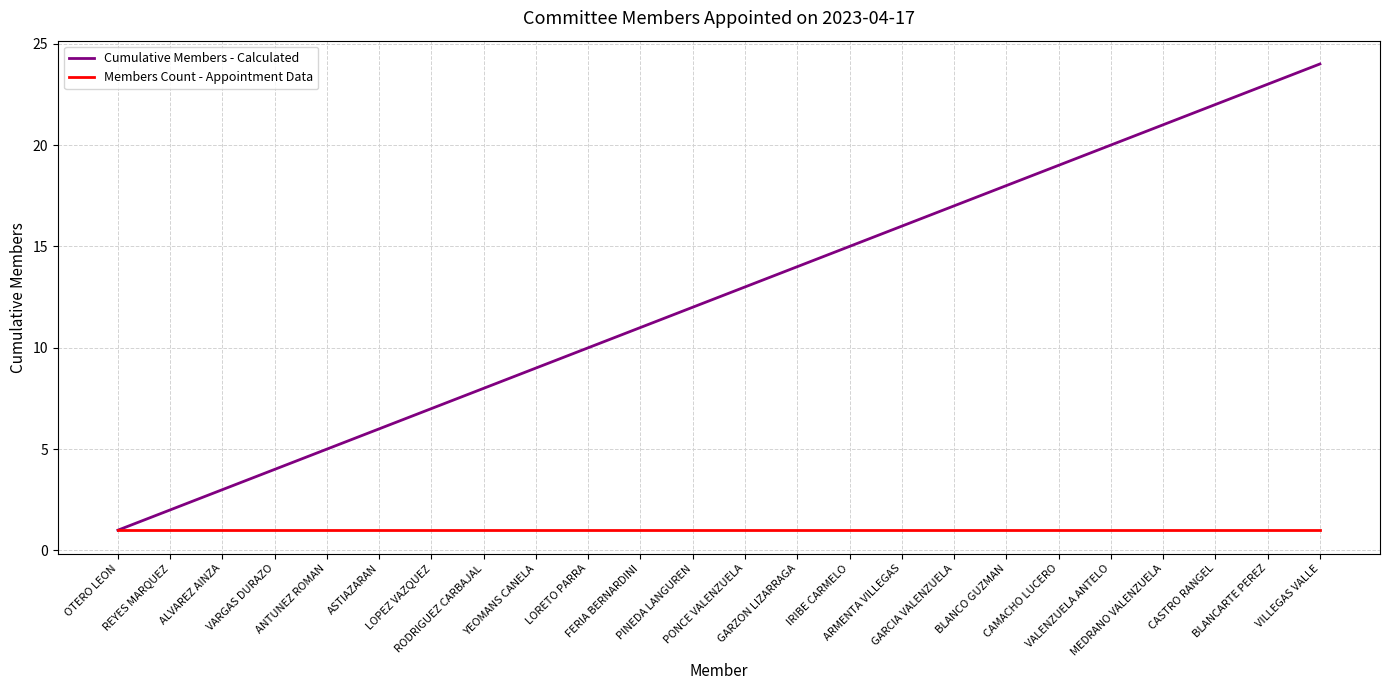

Reading right to left, what are all the values shown in this chart?

Cumulative Members - Calculated: 24	23	22	21	20	19	18	17	16	15	14	13	12	11	10	9	8	7	6	5	4	3	2	1
Members Count - Appointment Data: 1	1	1	1	1	1	1	1	1	1	1	1	1	1	1	1	1	1	1	1	1	1	1	1